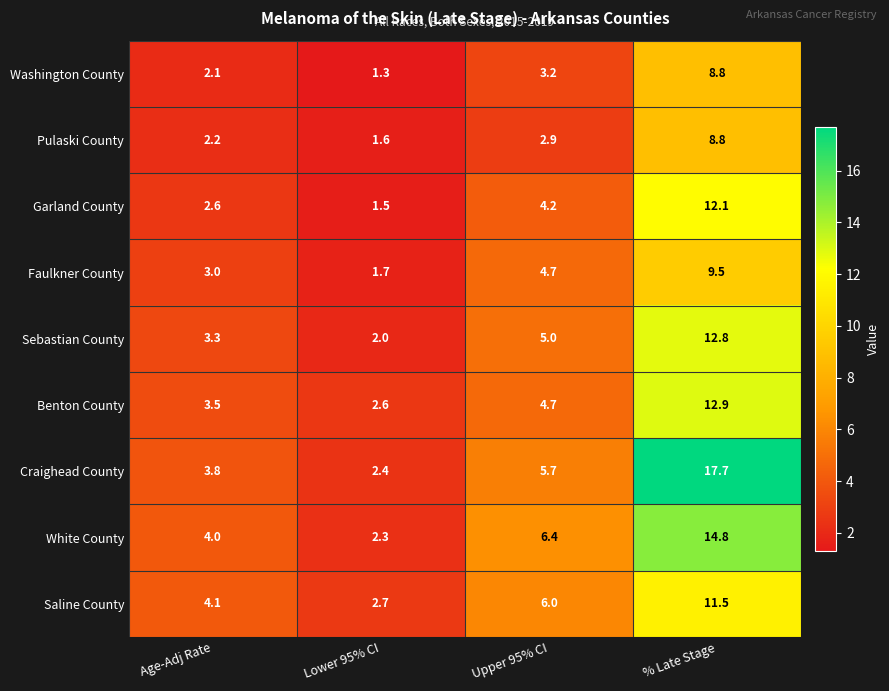

List the labels in order of Sebastian County value, largest first.

% Late Stage, Upper 95% CI, Age-Adj Rate, Lower 95% CI